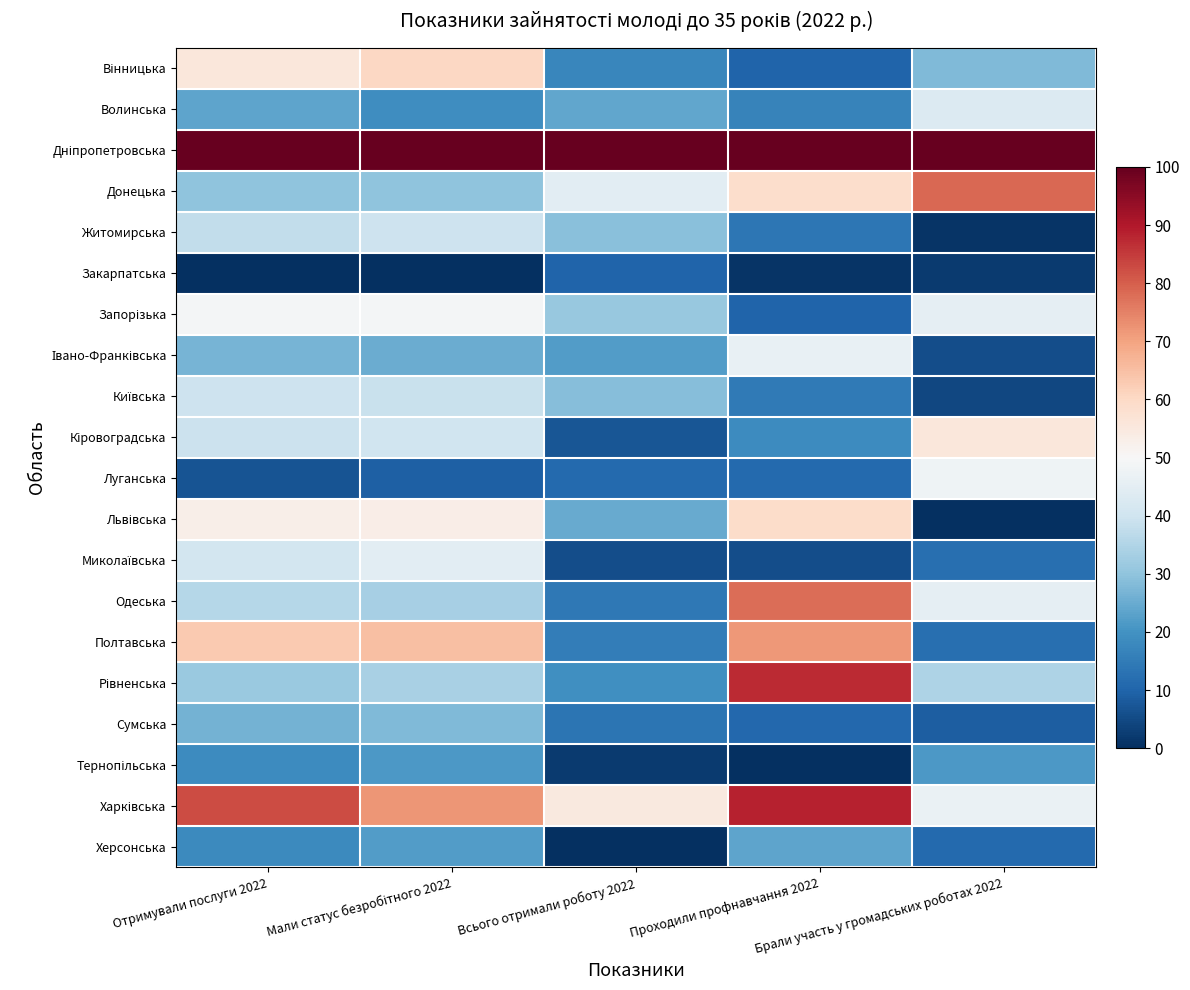

Which category has the lowest value across all series?

Отримували послуги 2022